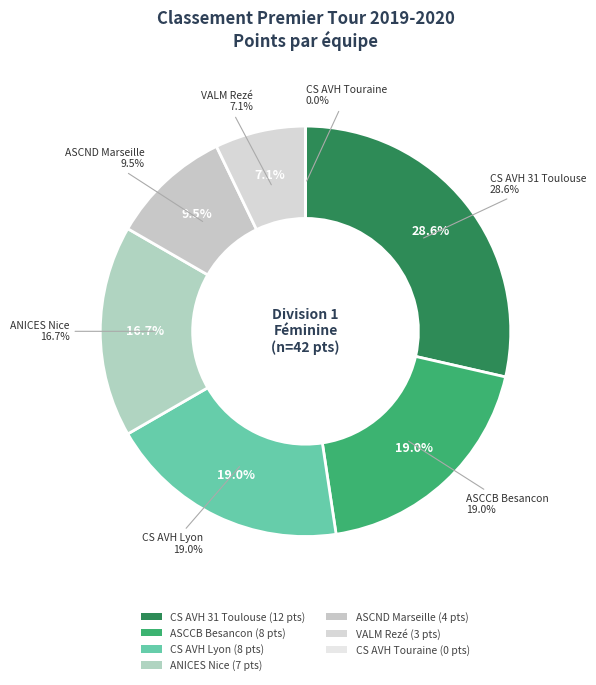

To the nearest percent, what is the average slice percentage?

14%